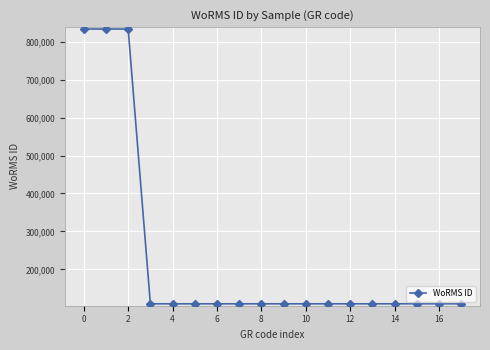

What is the minimum value shown in the chart?

109470